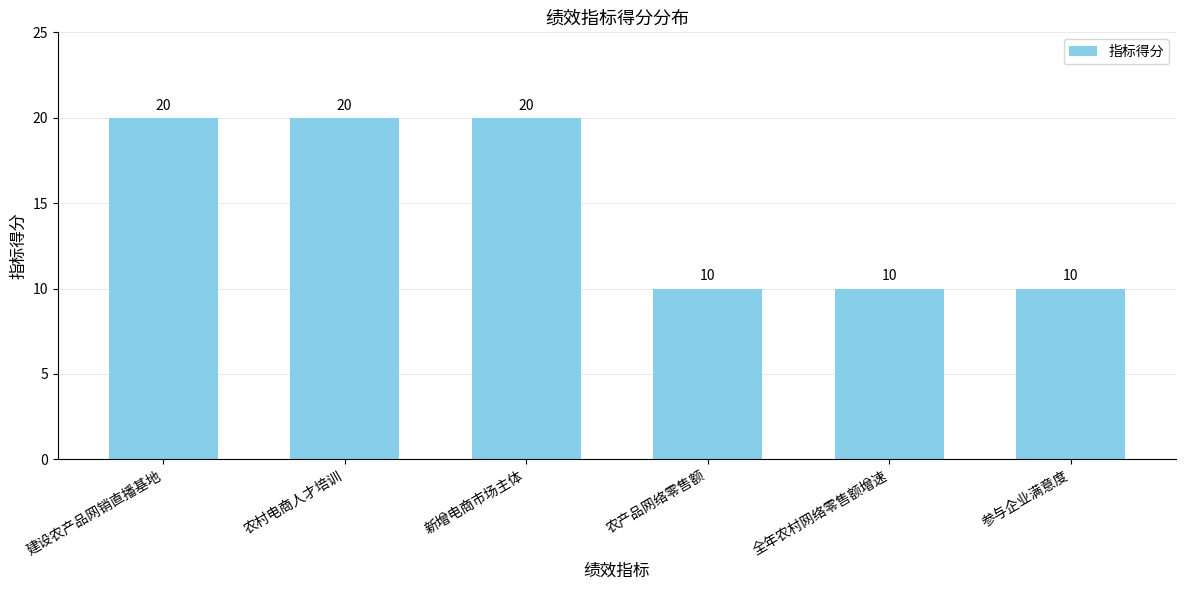

What is the difference between the maximum and minimum values?

10